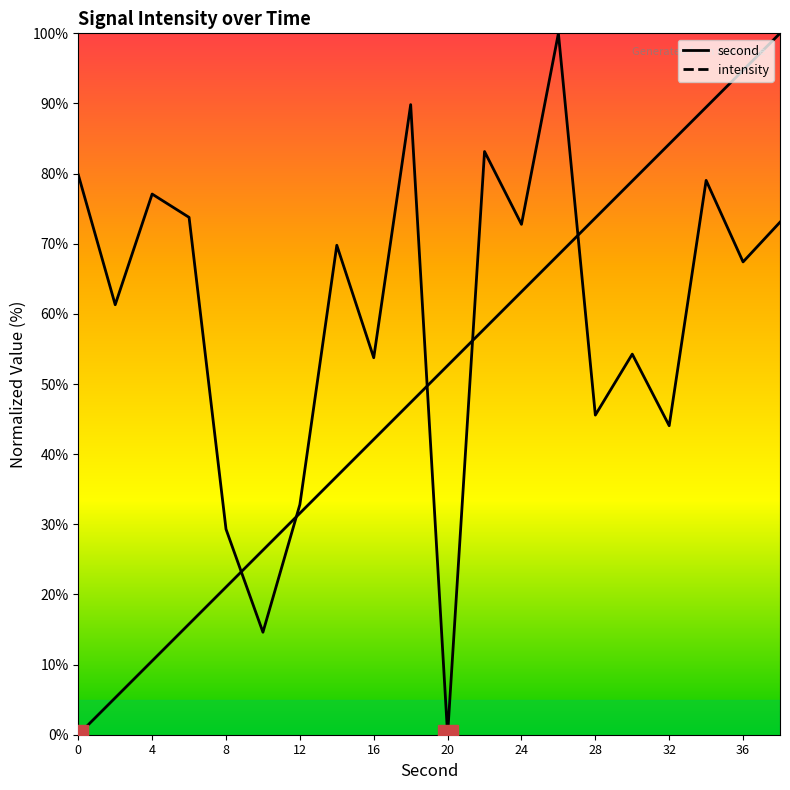

At which category is the sum across all series the highest?

38